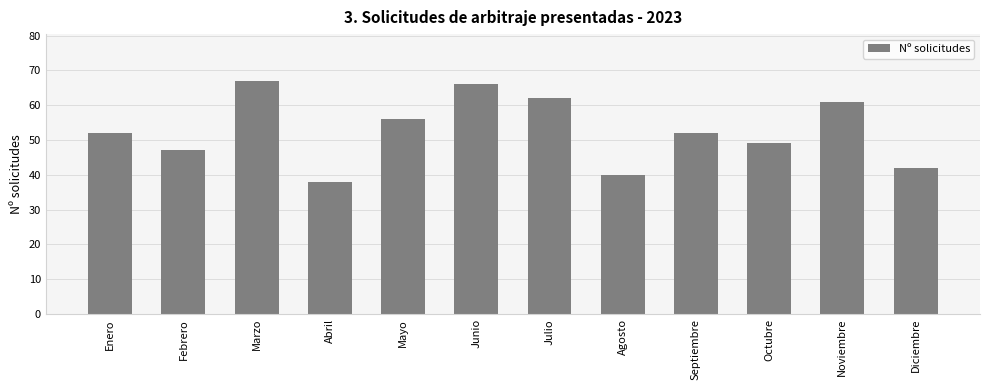

Is it true that the value at Junio is 66?

True